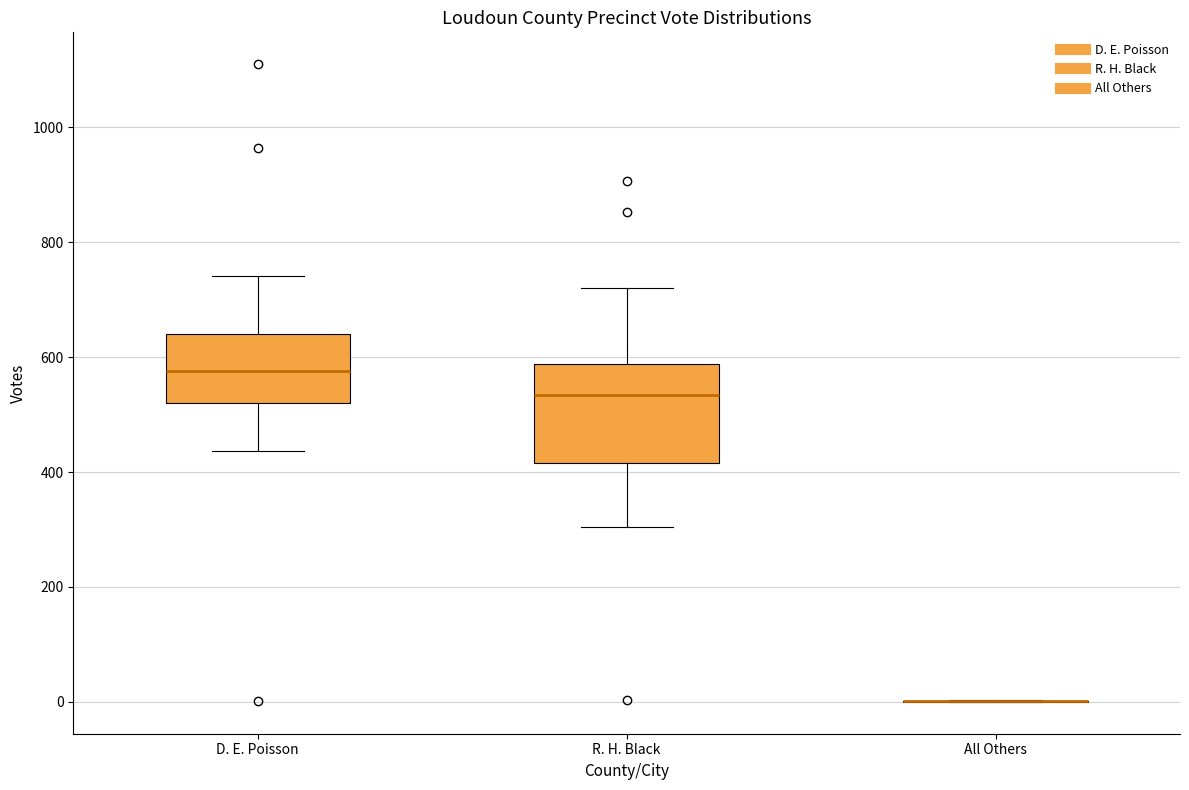

Comparing the boxes themselves (not the whiskers), which one is the tallest?

R. H. Black